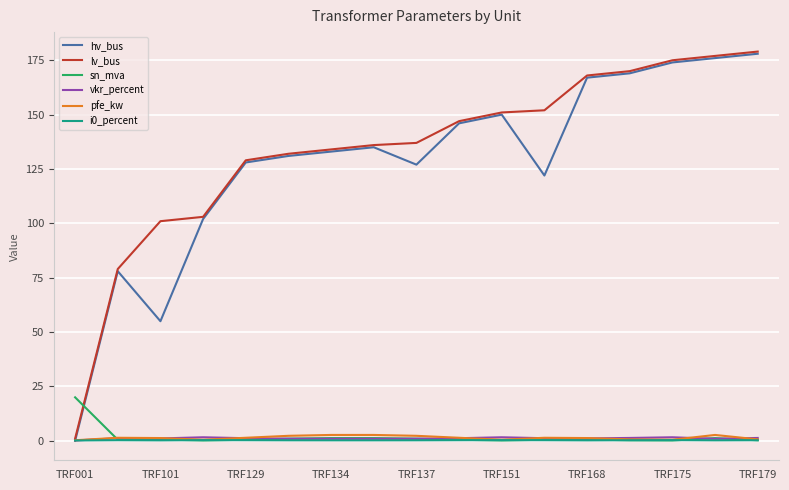

After their last crossing, which series has the higher values: sn_mva or lv_bus?

lv_bus